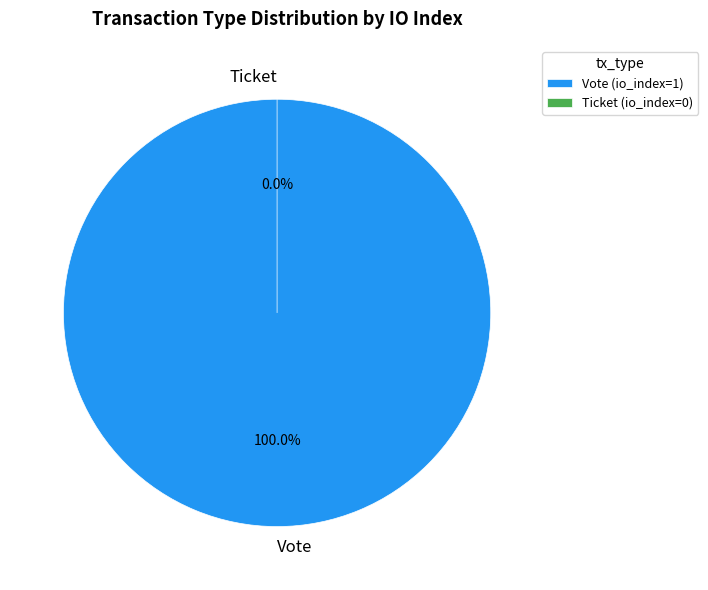

To the nearest percent, what percentage of the pie is Vote?

100%